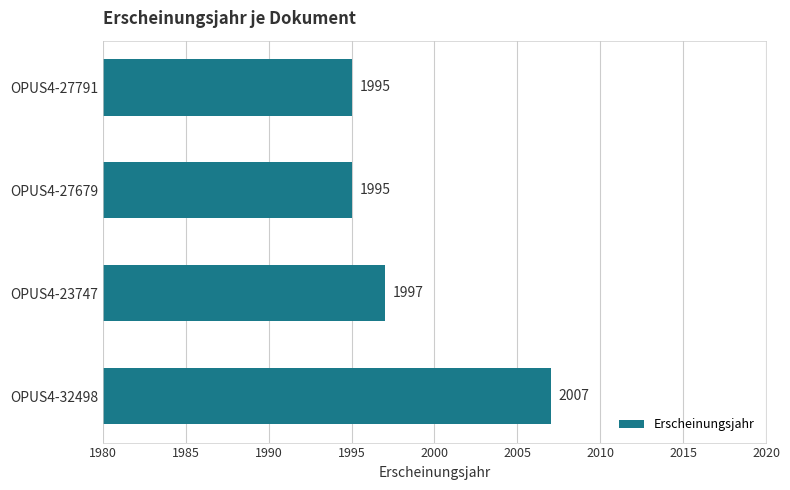

Reading top to bottom, what are all the values shown in this chart?

OPUS4-27791=1995	OPUS4-27679=1995	OPUS4-23747=1997	OPUS4-32498=2007